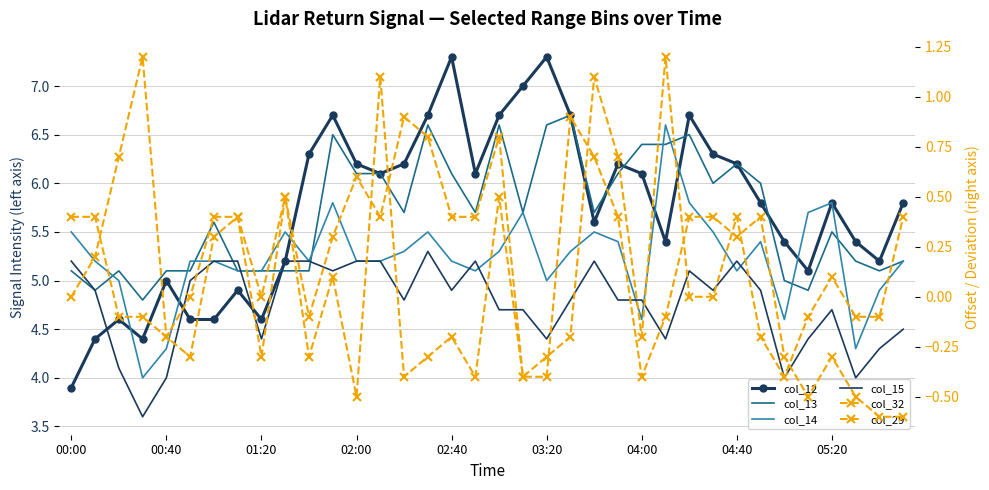

How many distinct data groups are displayed?

6